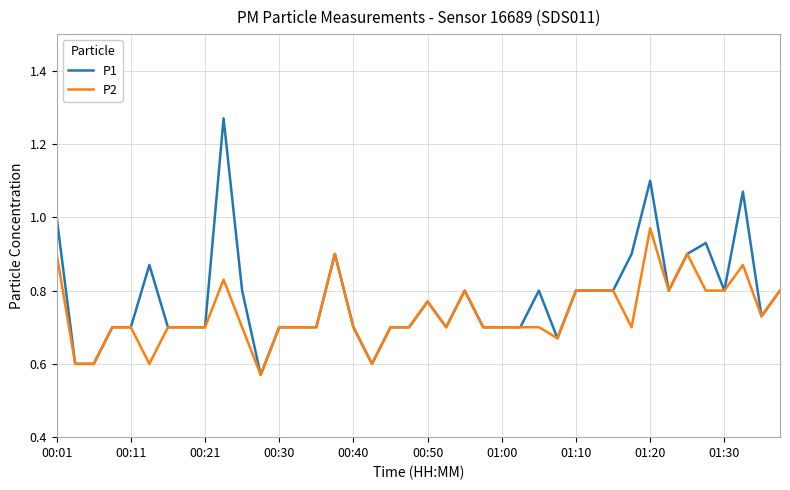

Rank the series by their maximum value, from lowest to highest.

P2, P1